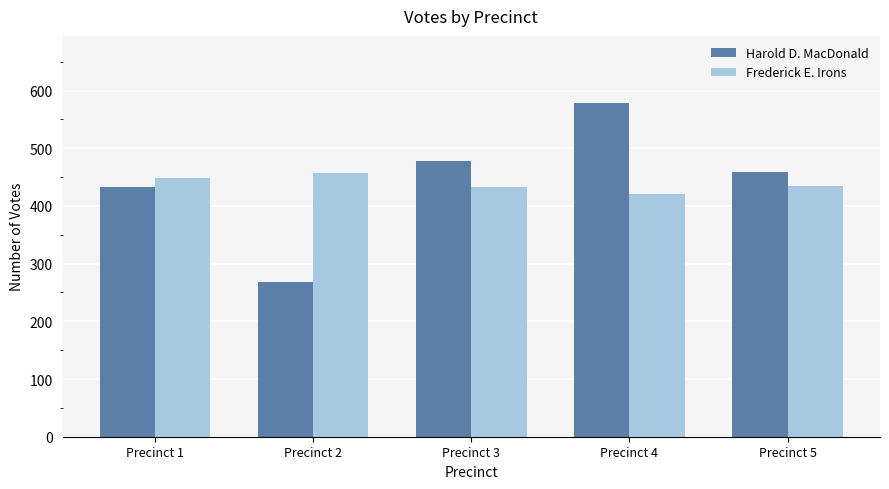

At which label is Harold D. MacDonald closest to 424?

Precinct 1